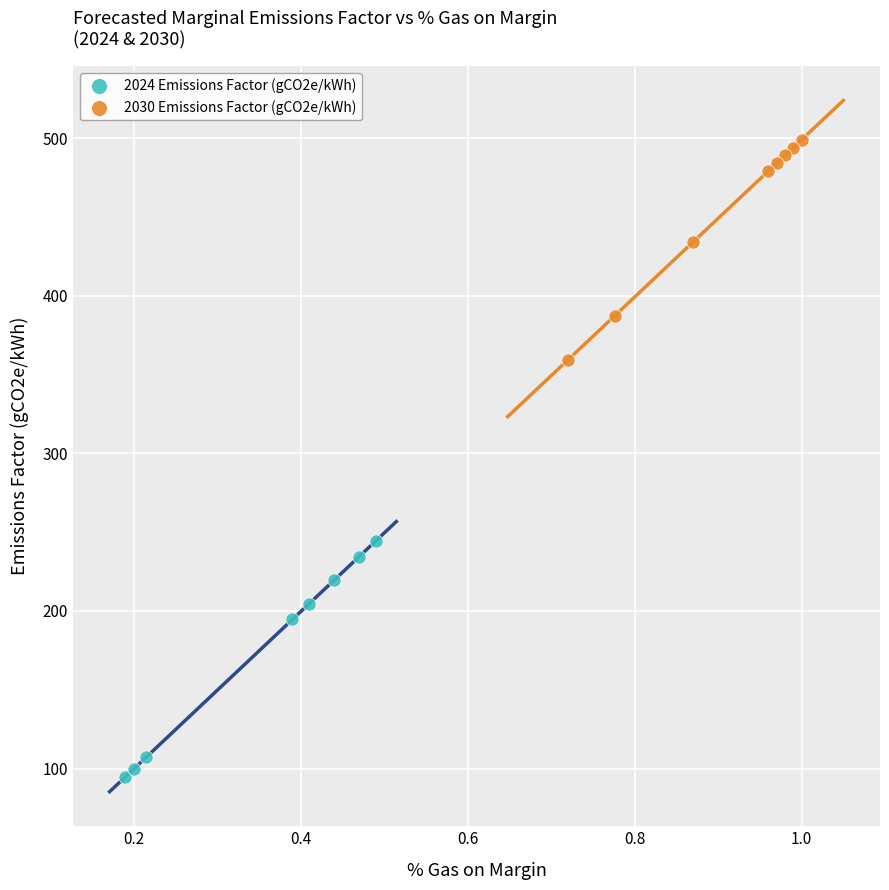

Which series reaches the minimum Y coordinate?

2024 Emissions Factor (gCO2e/kWh)